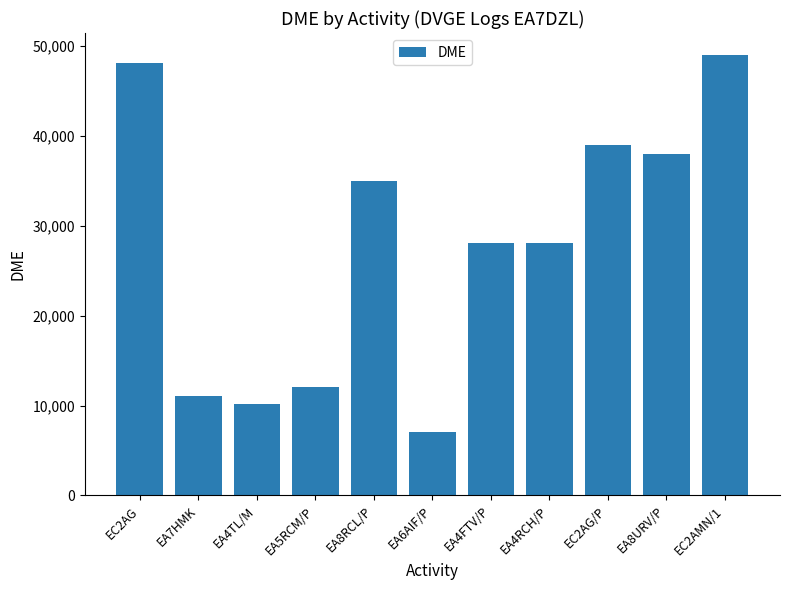

The value at EC2AG is 48082. True or false?

True